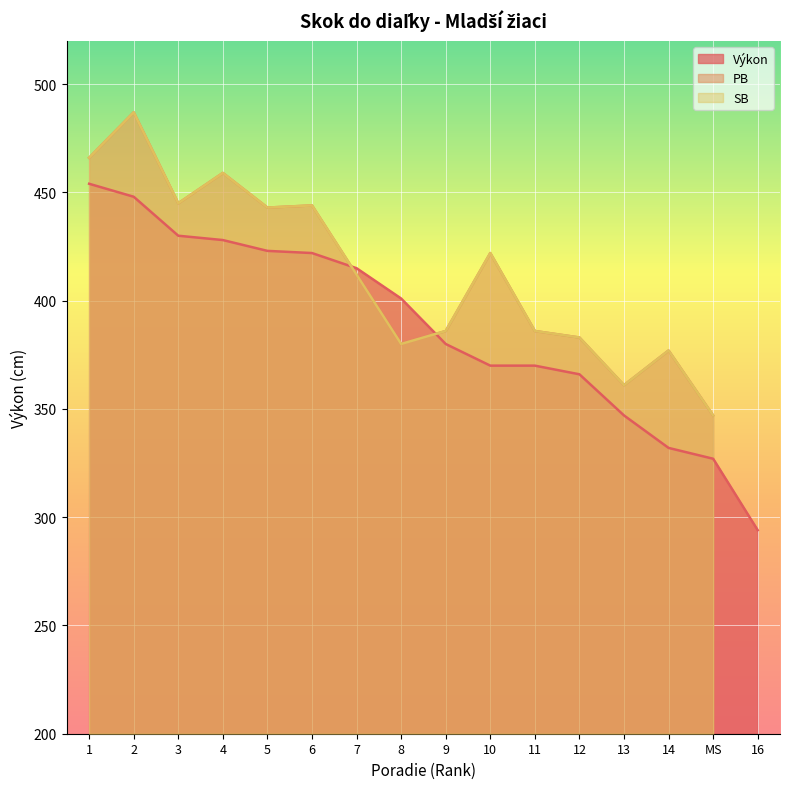

The value of Výkon at 9 is 380. True or false?

True